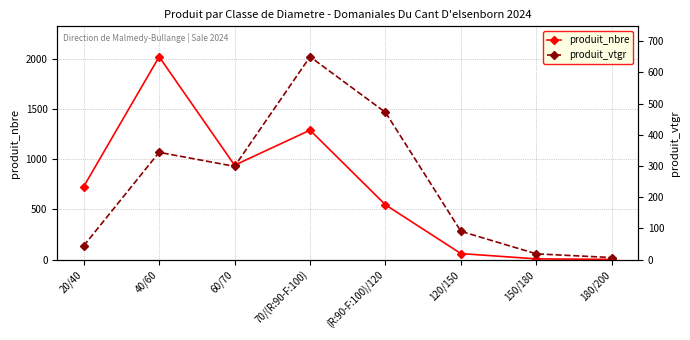

At which category does produit_vtgr reach its first local valley?

60/70